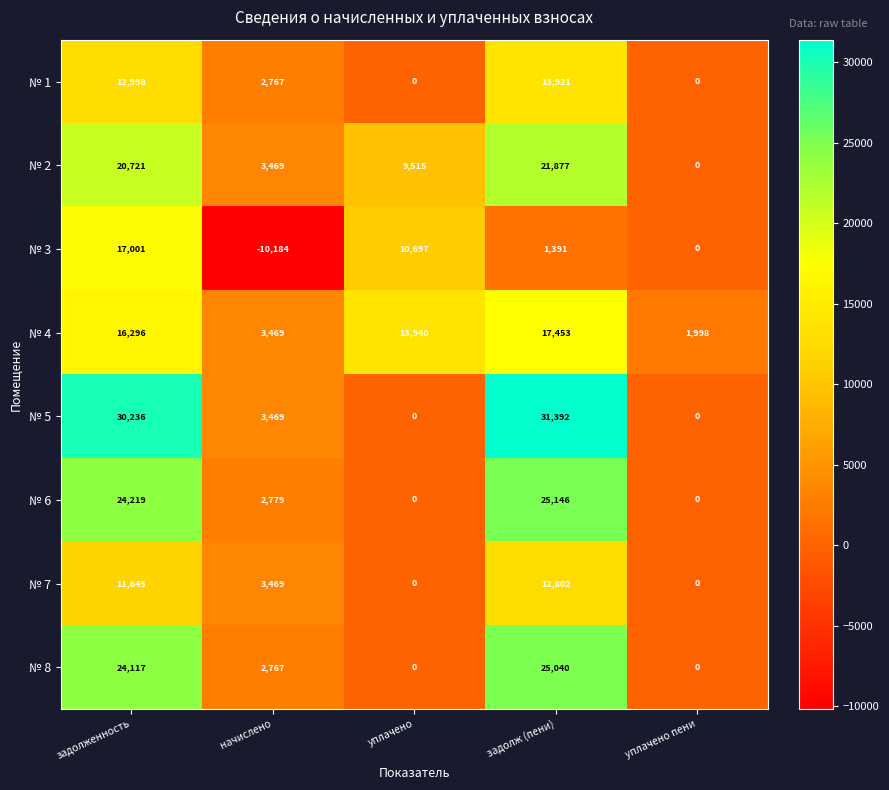

Which series has the widest spread of values?

№ 5